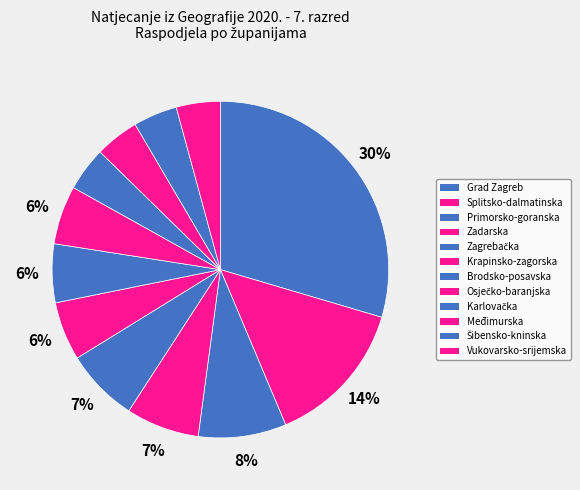

What percentage is NOT represented by Primorsko-goranska?

91.5%